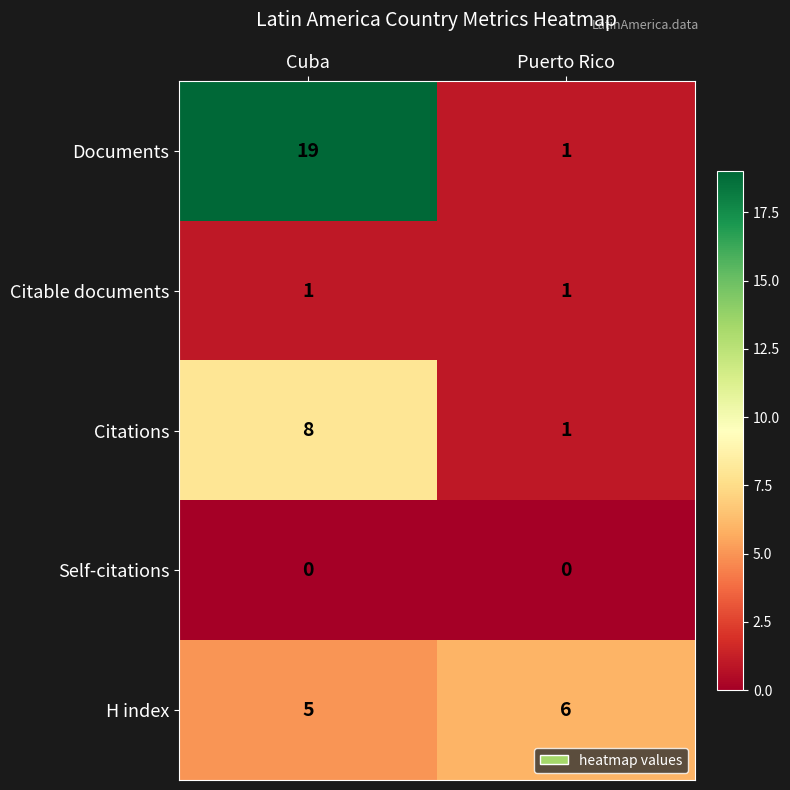

What is the maximum value shown in the chart?

19